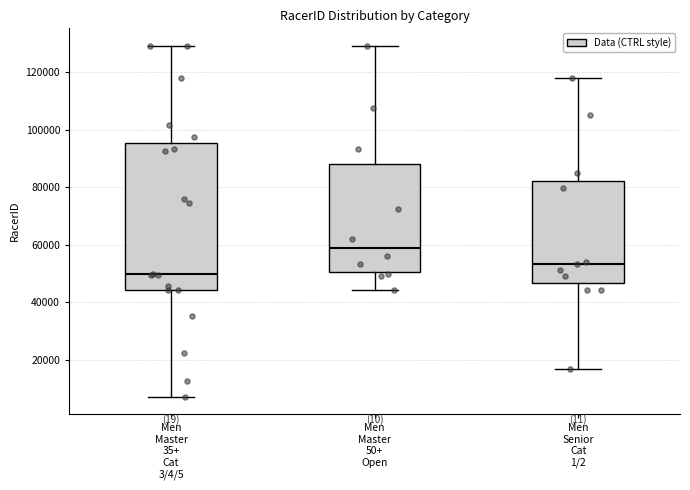

Reading left to right, transcribe this box plot: for each box, give where its median line is, the range the box spans, and where its two whiskers end, as read against the y-axis. The values are not printed on the chart, so give them approximately, as read against the axis.

Men Master 35+ Cat 3/4/5: median 50000, box 44000 to 96000, whiskers 8000 to 130000
Men Master 50+ Open: median 60000, box 50000 to 88000, whiskers 44000 to 130000
Men Senior Cat 1/2: median 54000, box 46000 to 82000, whiskers 16000 to 118000